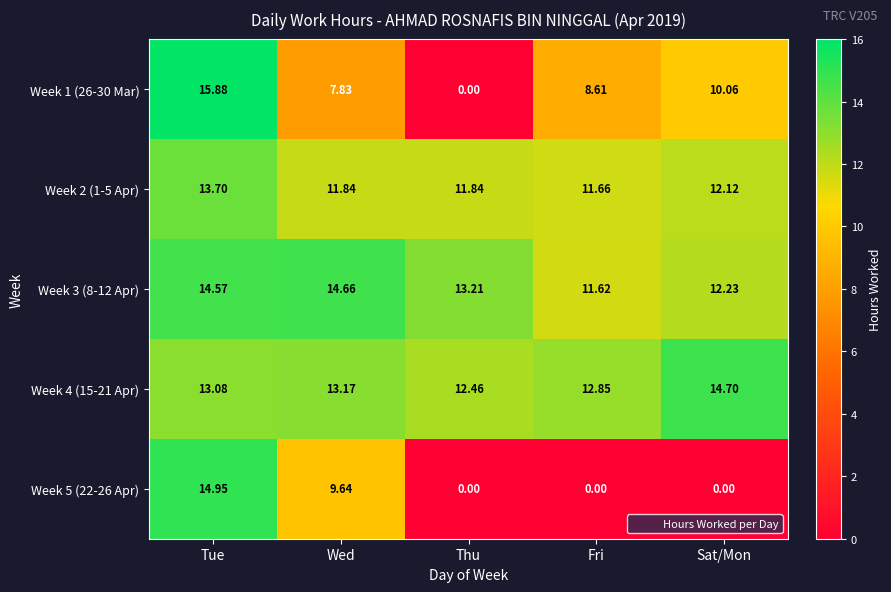

Is the value of Week 3 (8-12 Apr) at Tue greater than the value of Week 1 (26-30 Mar) at Wed?

Yes